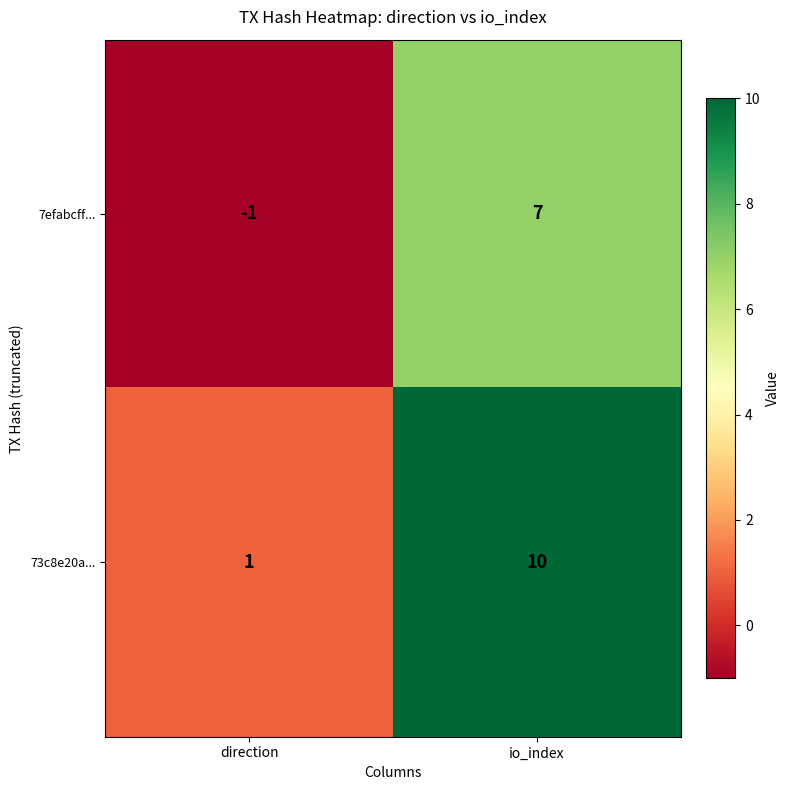

Which category has the highest value in the 7efabcff... series?

io_index